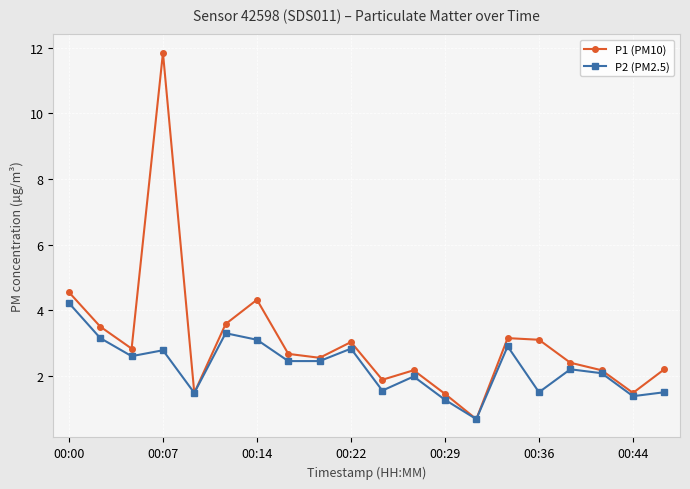

True or false: P2 (PM2.5) has more than 2 points higher than both neighbors.

True